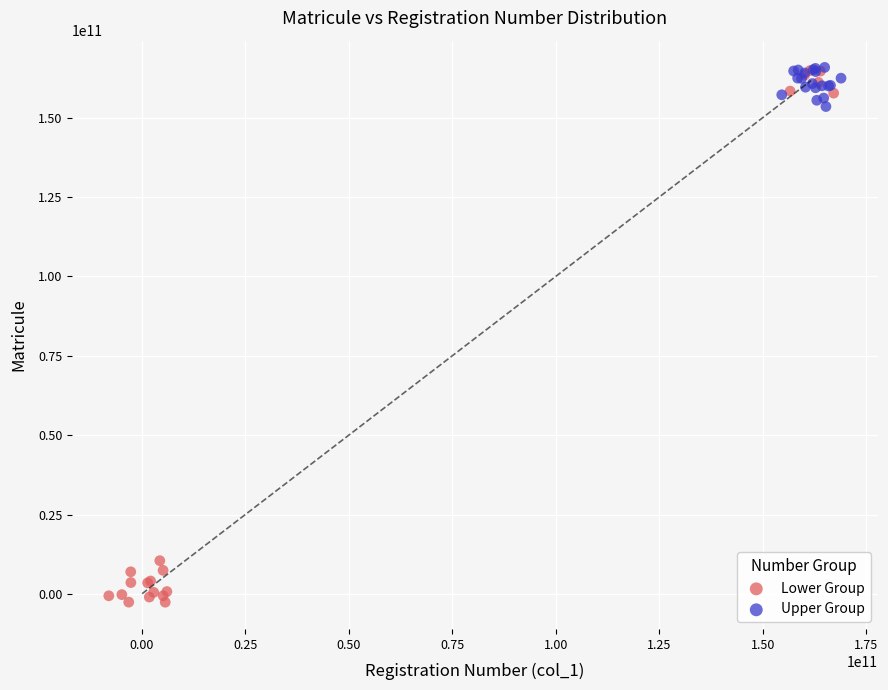

Which series contains the lowest Y value?

Lower Group